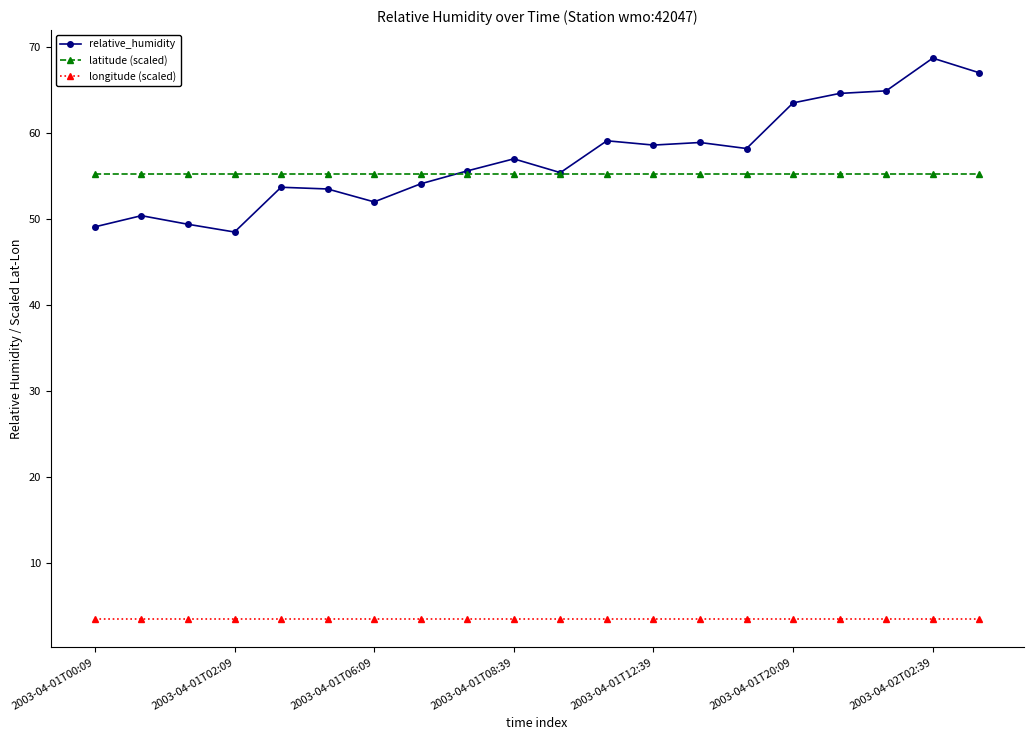

At how many categories does at least one series exceed 14?

20